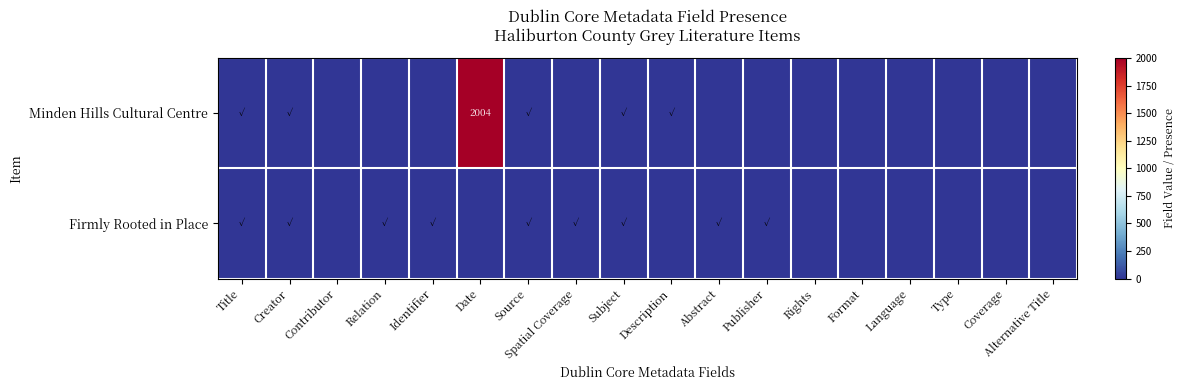

Is it true that Minden Hills Cultural Centre equals 2004 at Date?

True